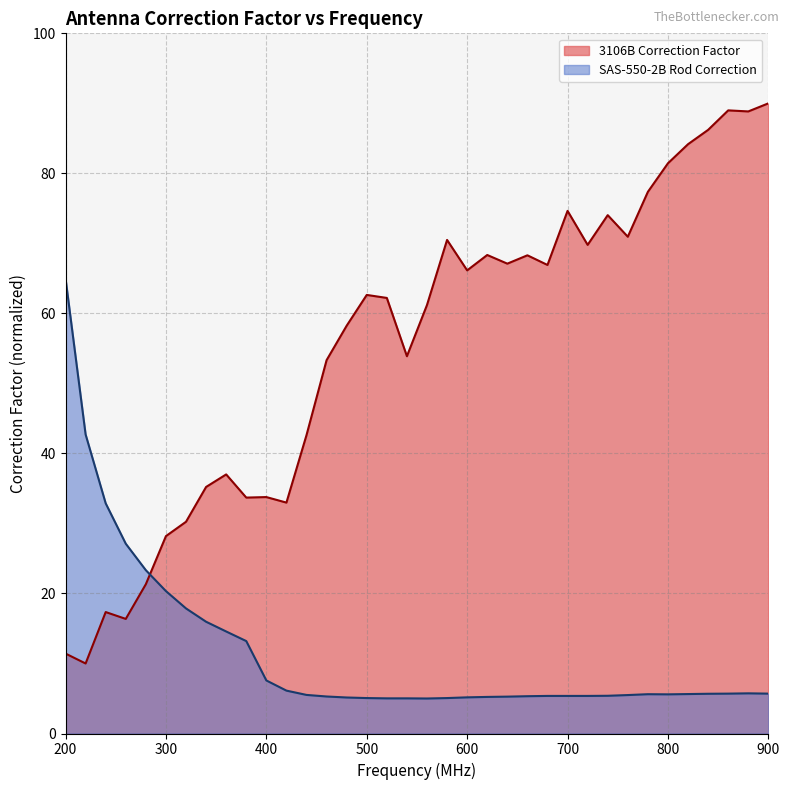

What is the total value across all series at 900?

95.7